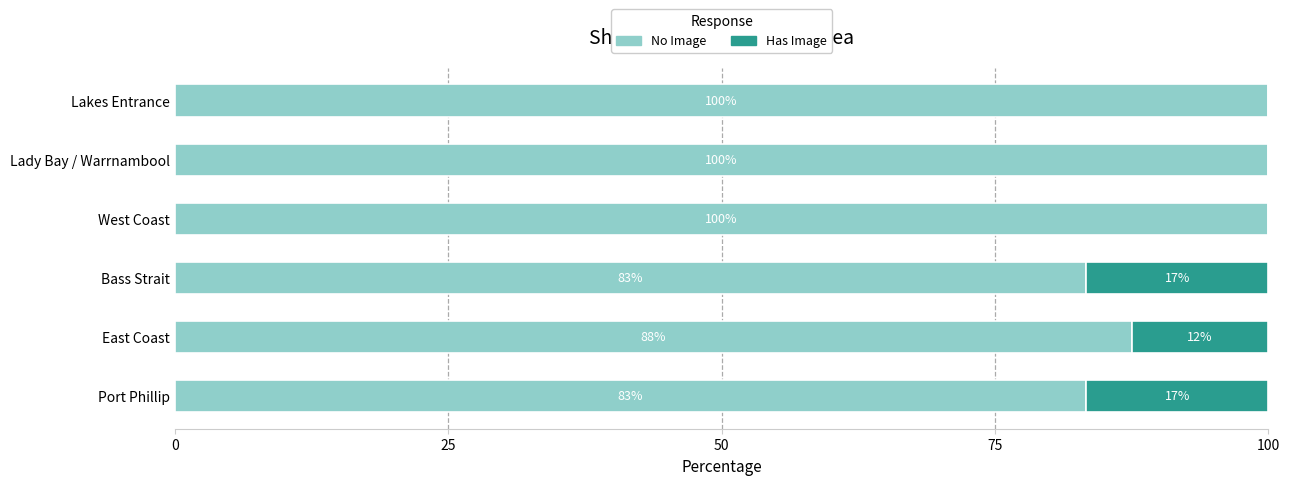

True or false: No Image has a value of 50.0 at East Coast.

False